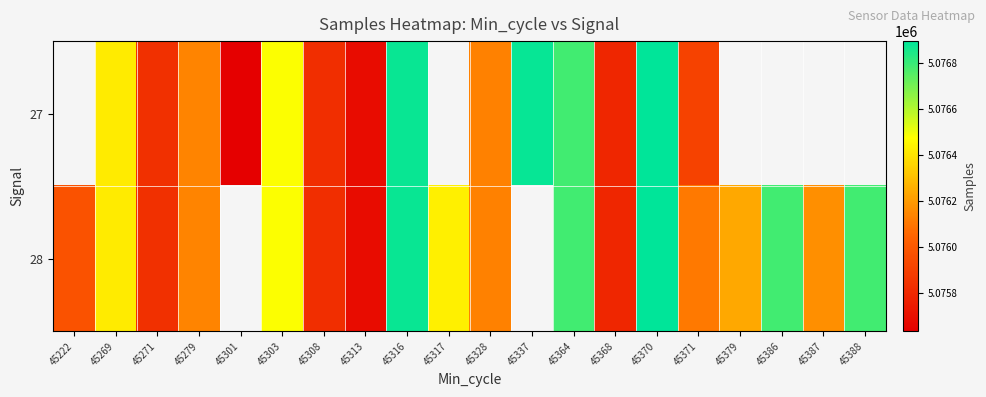

At 45364, list the series in order from largest to smallest.

27, 28